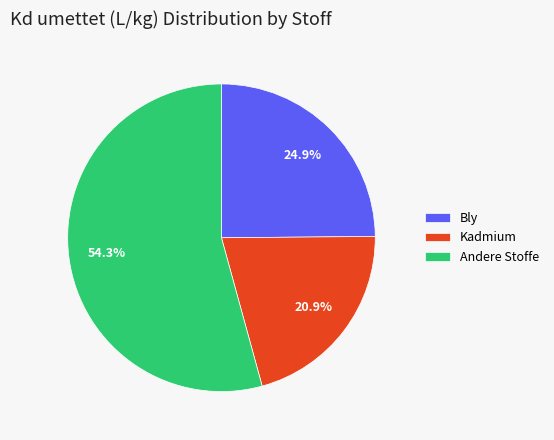

How many segments does this pie chart have?

3